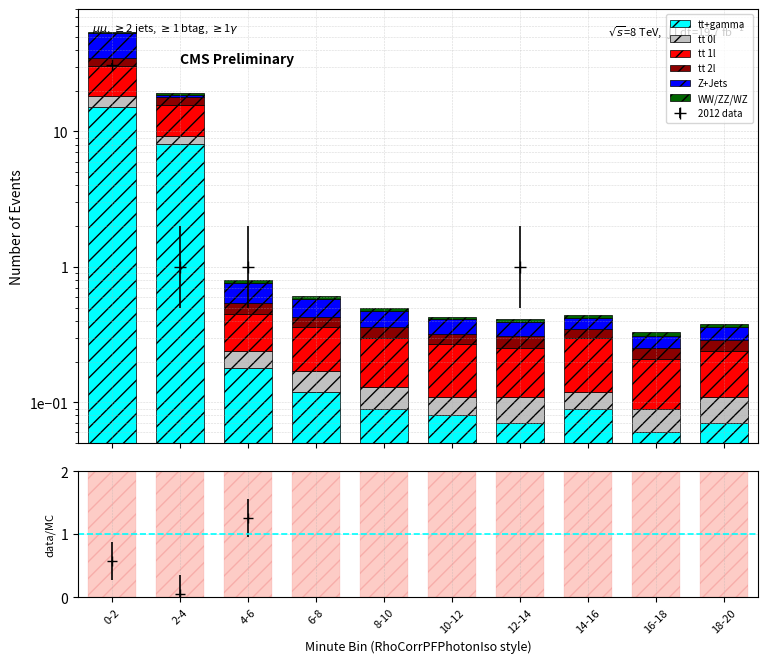

Does the chart contain stacked bars?

No